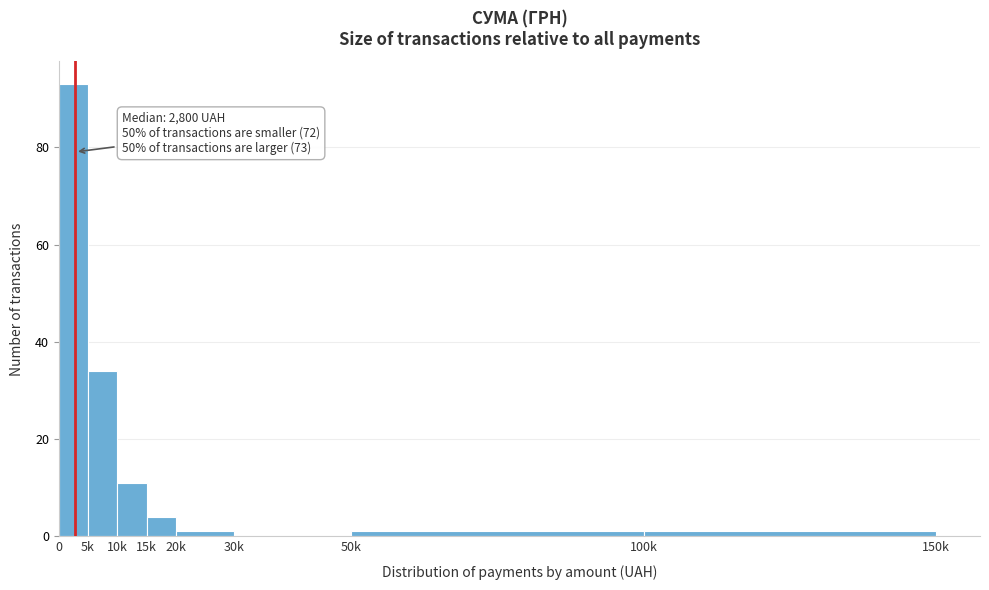

Reading right to left, extract all data points from this chart.

100k=1	50k=1	30k=0	20k=1	15k=4	10k=11	5k=34	0=93